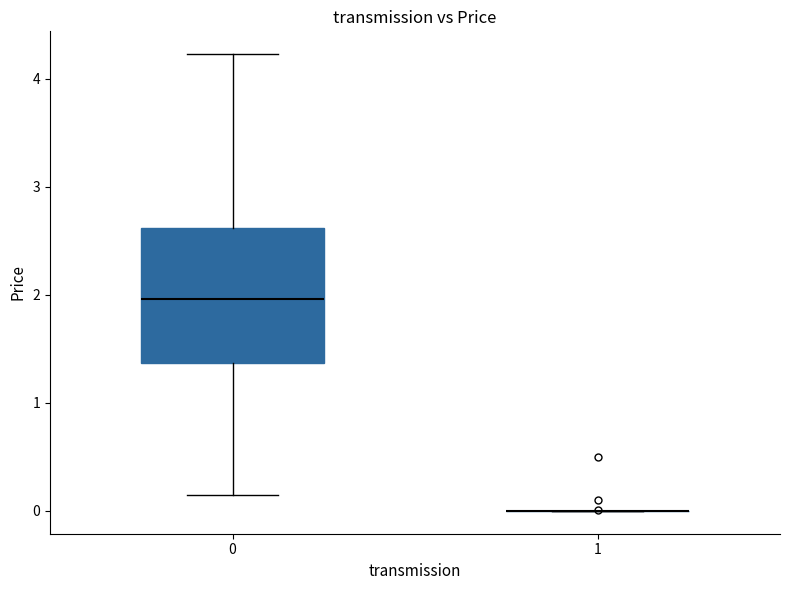

Which box is the tallest, from its lower edge to its upper edge?

0